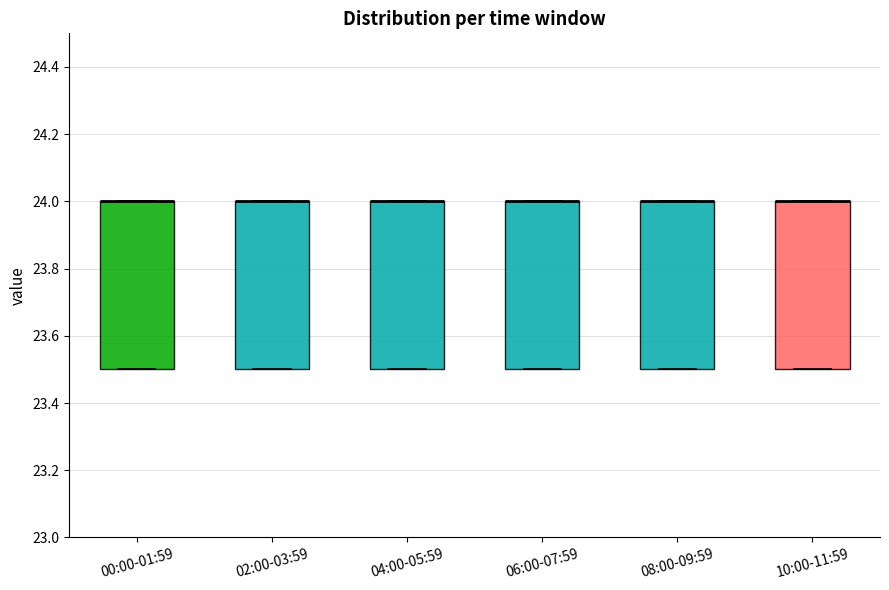

Reading left to right, read every box against the y-axis: the position of its median line, the range the box covers, and the ends of its whiskers. The values are not printed on the chart, so give them approximately, as read against the axis.

00:00-01:59: median 24.0 (drawn on the box's upper edge), box 23.5 to 24.0, whiskers 23.5 to 24.0
02:00-03:59: median 24.0 (drawn on the box's upper edge), box 23.5 to 24.0, whiskers 23.5 to 24.0
04:00-05:59: median 24.0 (drawn on the box's upper edge), box 23.5 to 24.0, whiskers 23.5 to 24.0
06:00-07:59: median 24.0 (drawn on the box's upper edge), box 23.5 to 24.0, whiskers 23.5 to 24.0
08:00-09:59: median 24.0 (drawn on the box's upper edge), box 23.5 to 24.0, whiskers 23.5 to 24.0
10:00-11:59: median 24.0 (drawn on the box's upper edge), box 23.5 to 24.0, whiskers 23.5 to 24.0